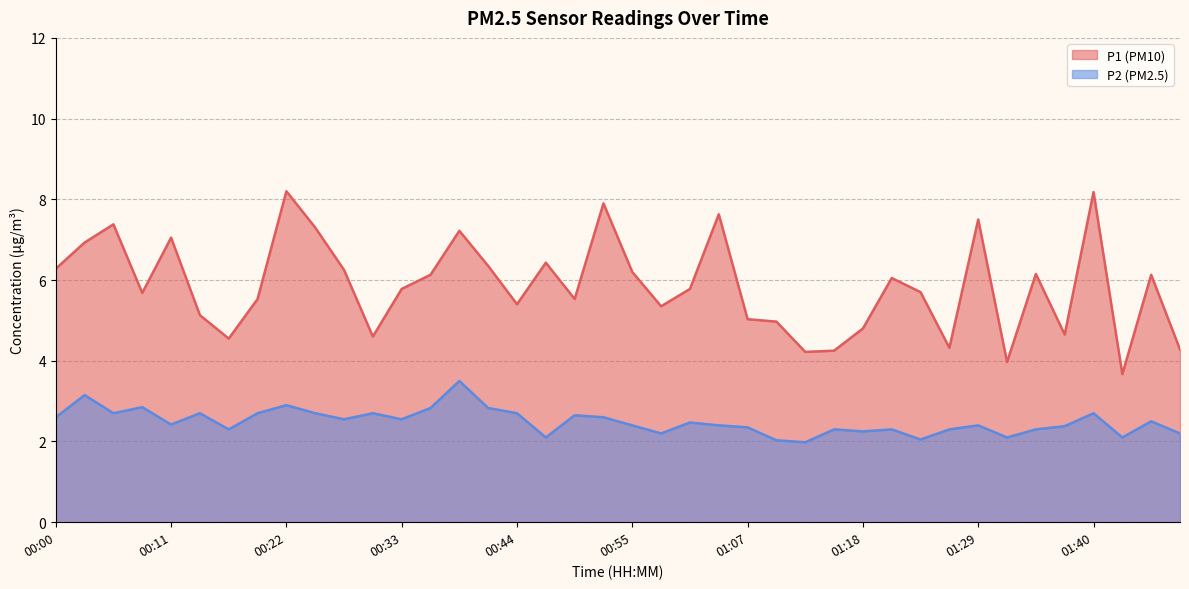

What is the sum of all P2 values?

99.7